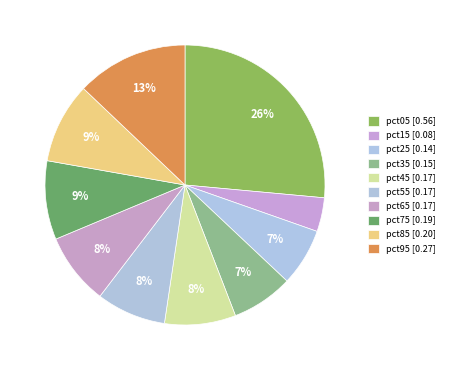

How many slices are in this pie chart?

10